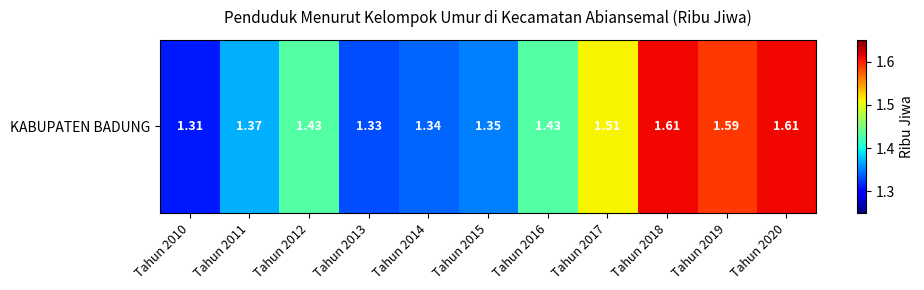

Reading right to left, transcribe all the data shown in this chart.

1.6	1.6	1.6	1.5	1.4	1.4	1.3	1.3	1.4	1.4	1.3